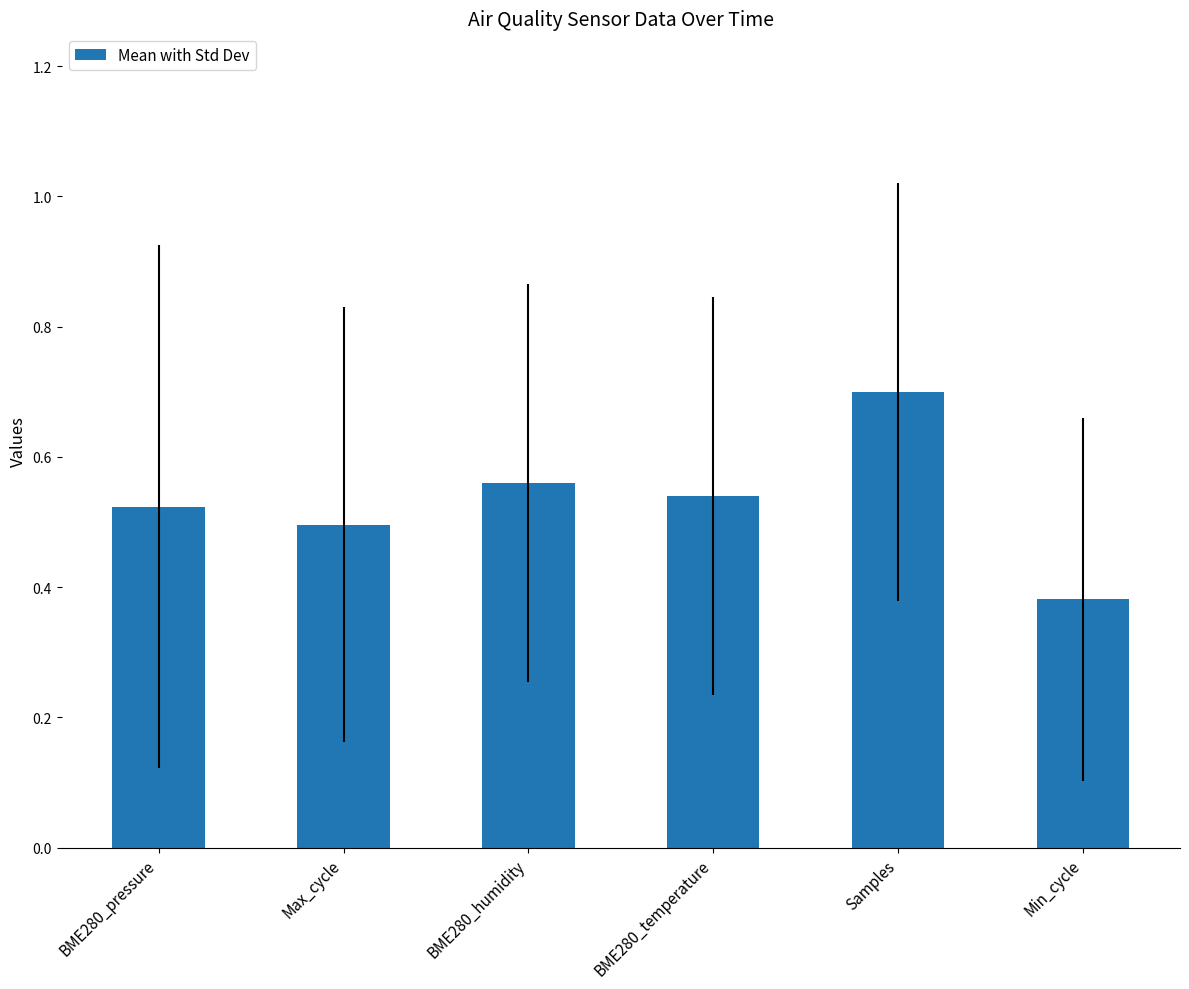

What is the change in value from BME280_pressure to Min_cycle?

-0.1